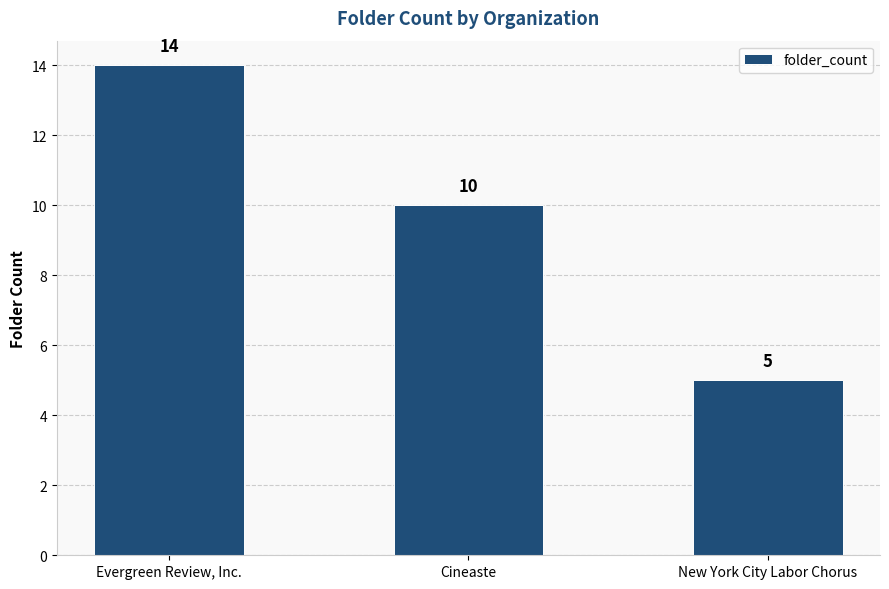

What is the smallest value displayed?

5